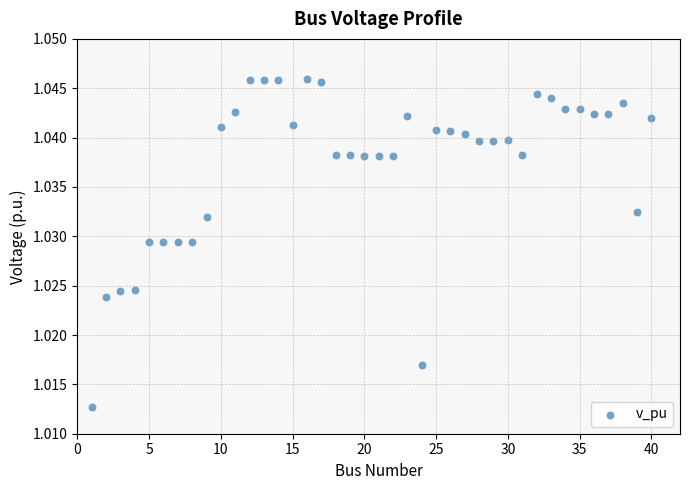

What is the range of X values (max minus min)?

39.0